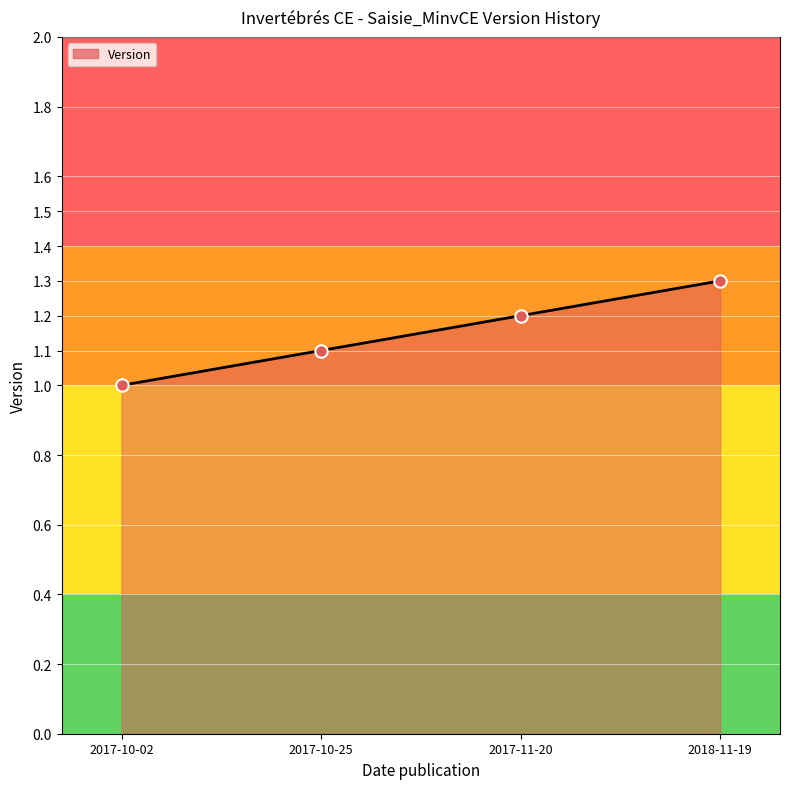

Approximately how many times larger is the value at 2017-10-02 compared to 2017-11-20?

0.8